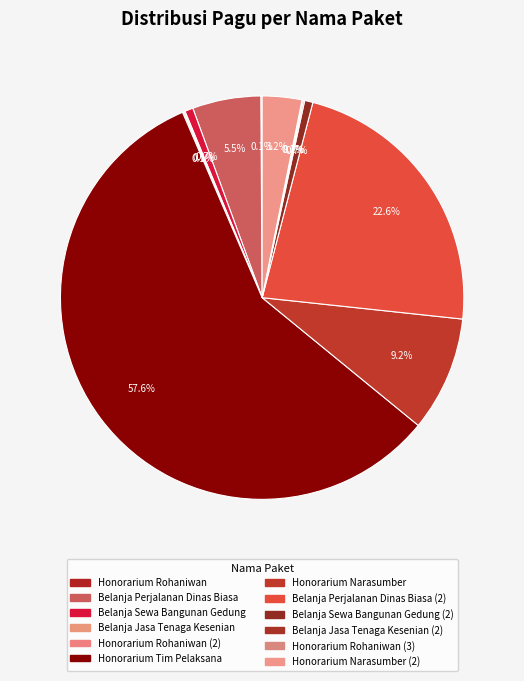

Is there a majority slice in this chart?

Yes